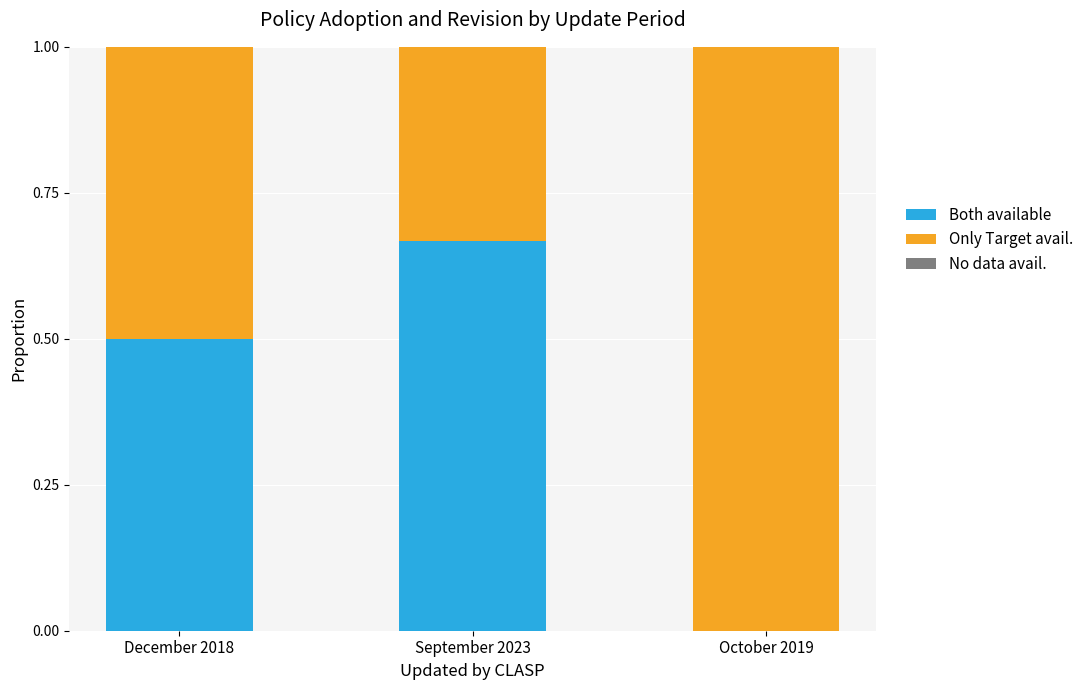

The value of Both available at September 2023 is 1.1. True or false?

False